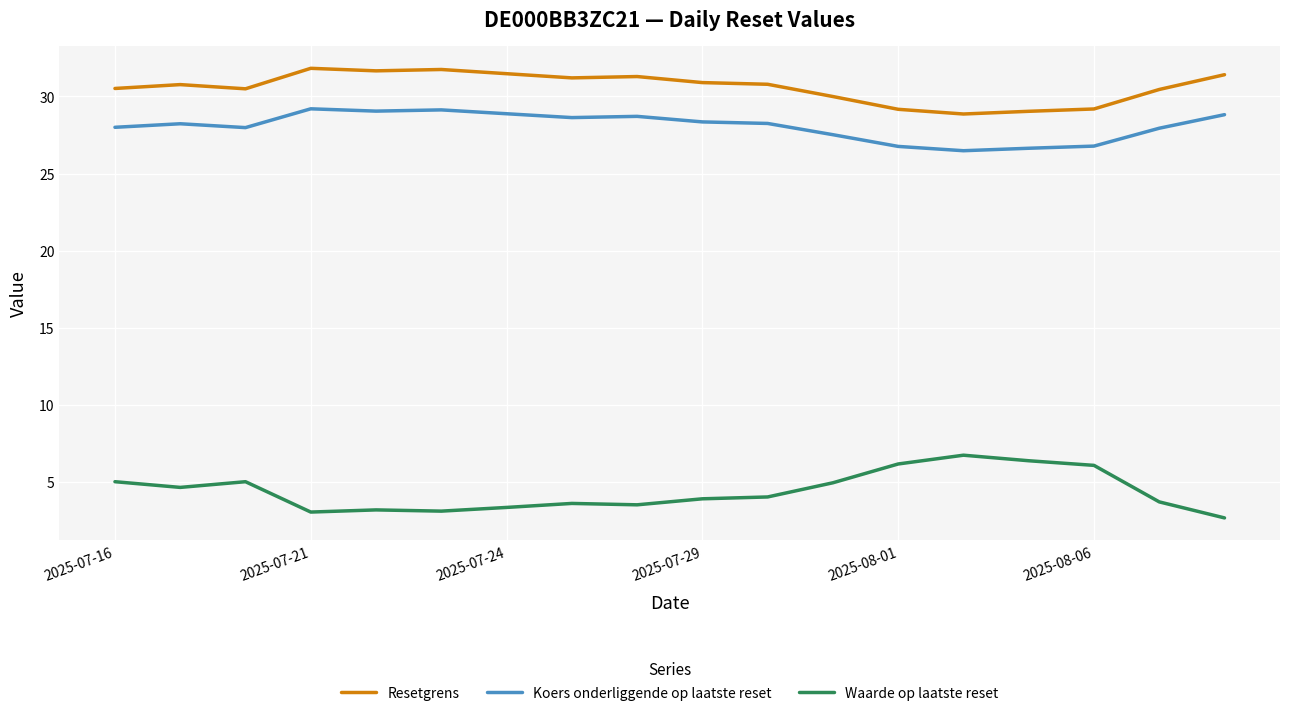

True or false: Waarde op laatste reset and Resetgrens intersect in this chart.

False